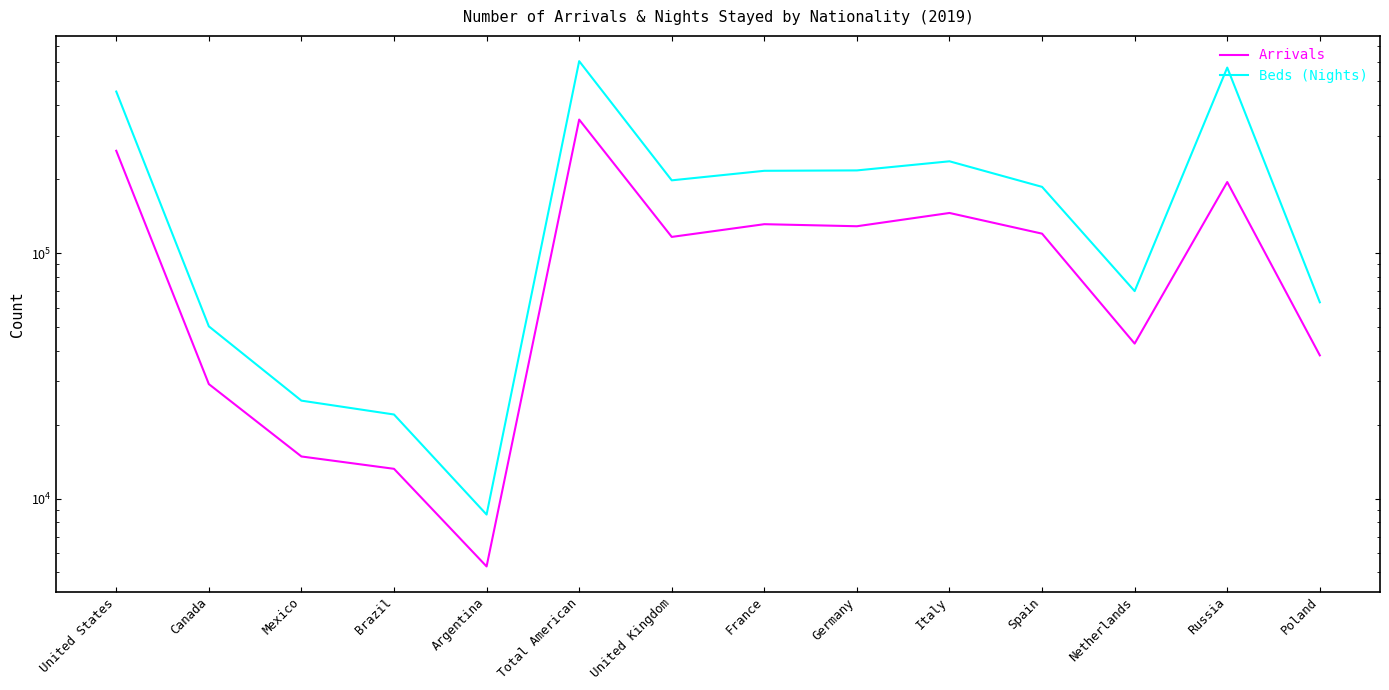

True or false: Beds (Nights) and Arrivals cross at least once.

False